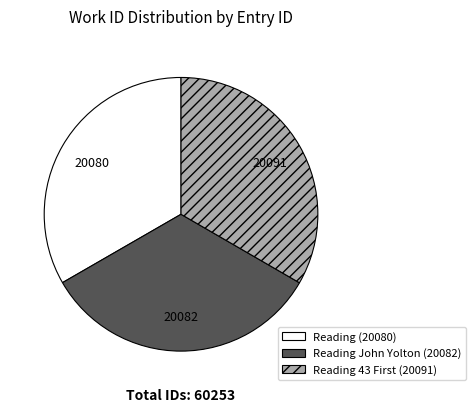

Does Reading (20080) account for over 50% of the chart?

No